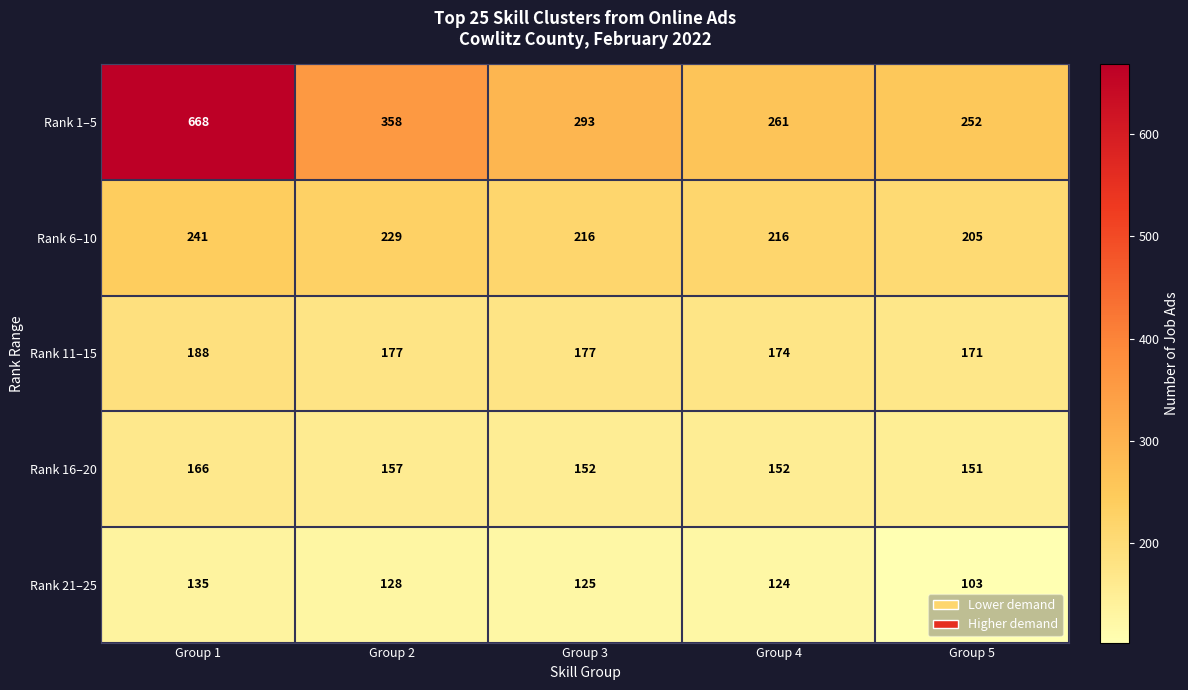

Which category has the highest value across all series?

Group 1